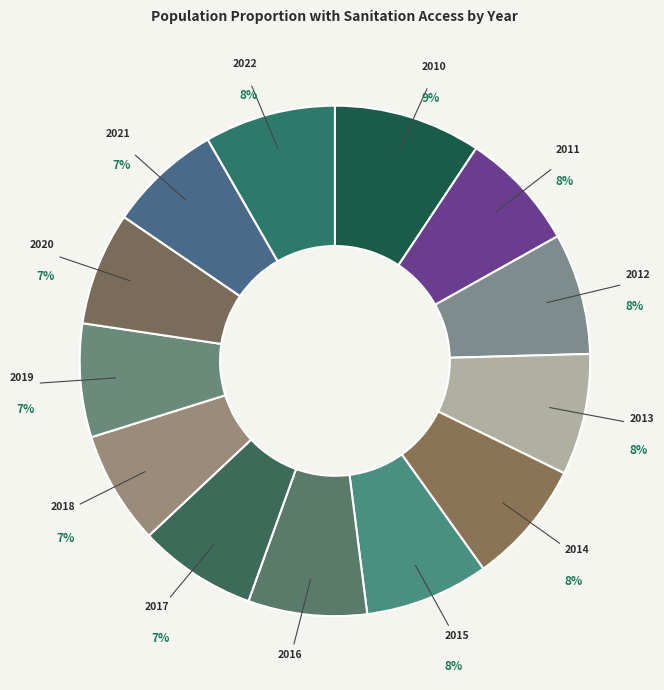

Does any single category account for the majority?

No